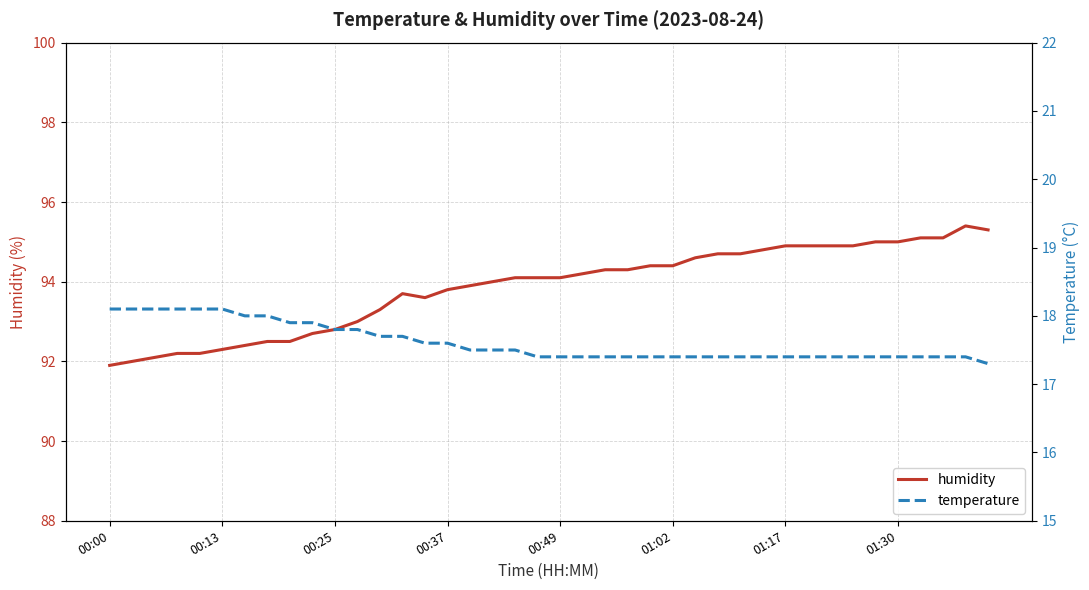

True or false: humidity and temperature intersect in this chart.

False